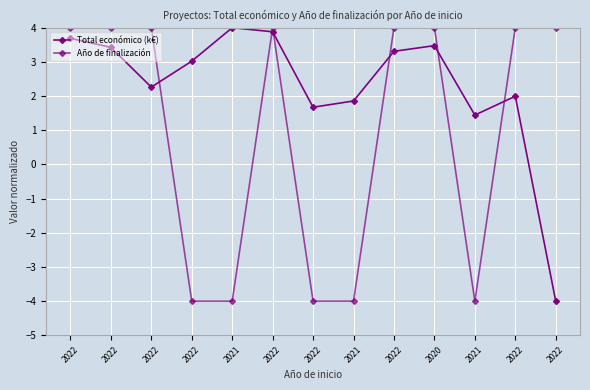

How many lines are shown in the chart?

2